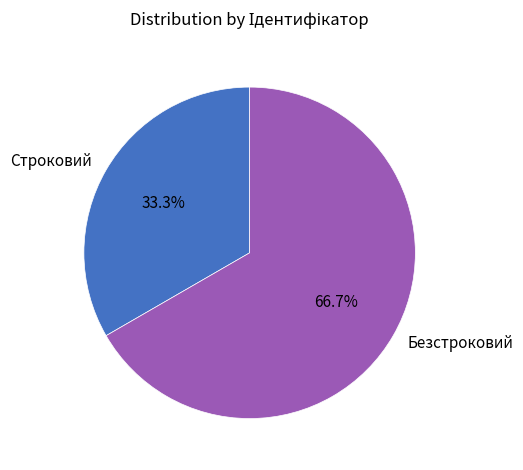

Rank the categories by value from lowest to highest.

Строковий, Безстроковий